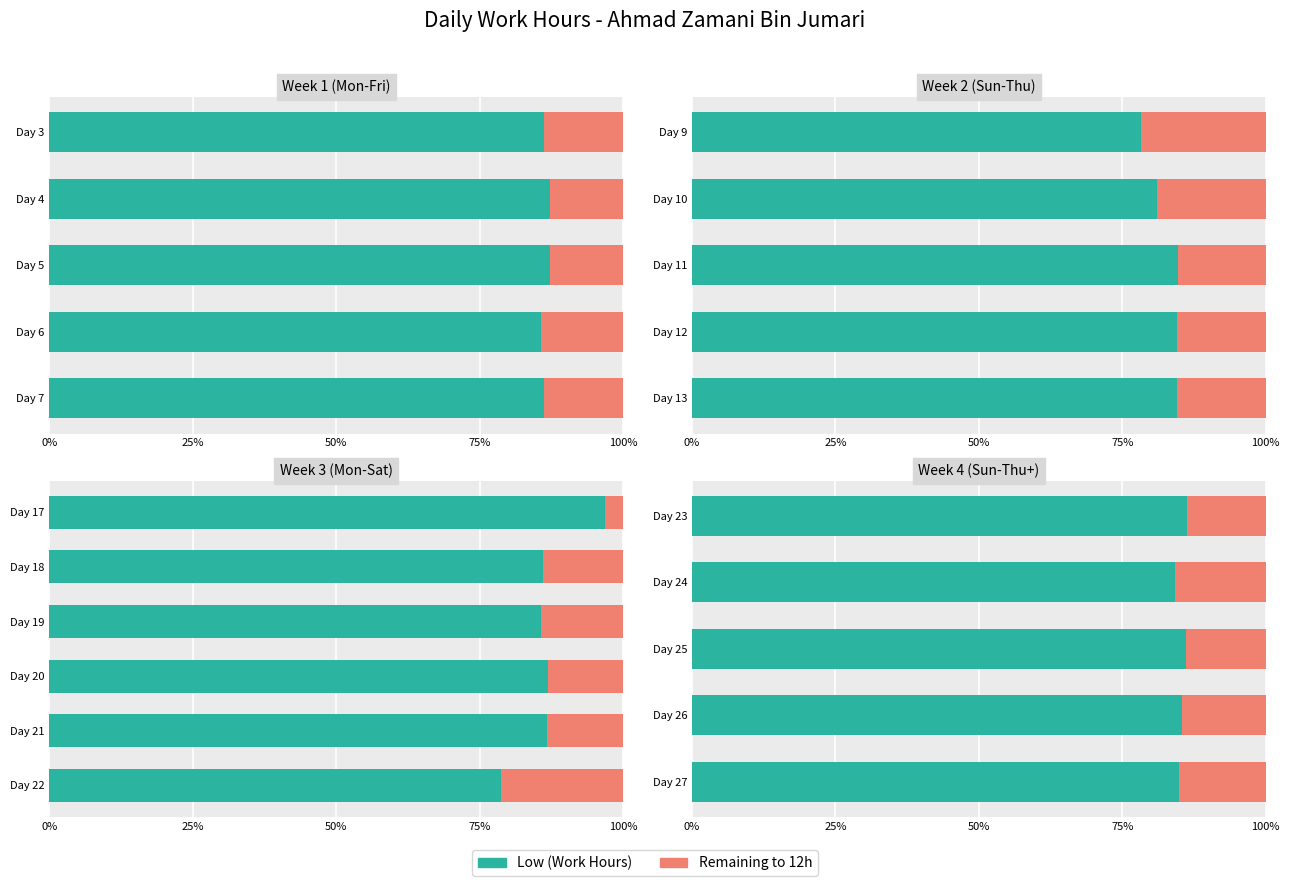

Rank the series by their average value, from lowest to highest.

Remaining, Low (Work Hours)